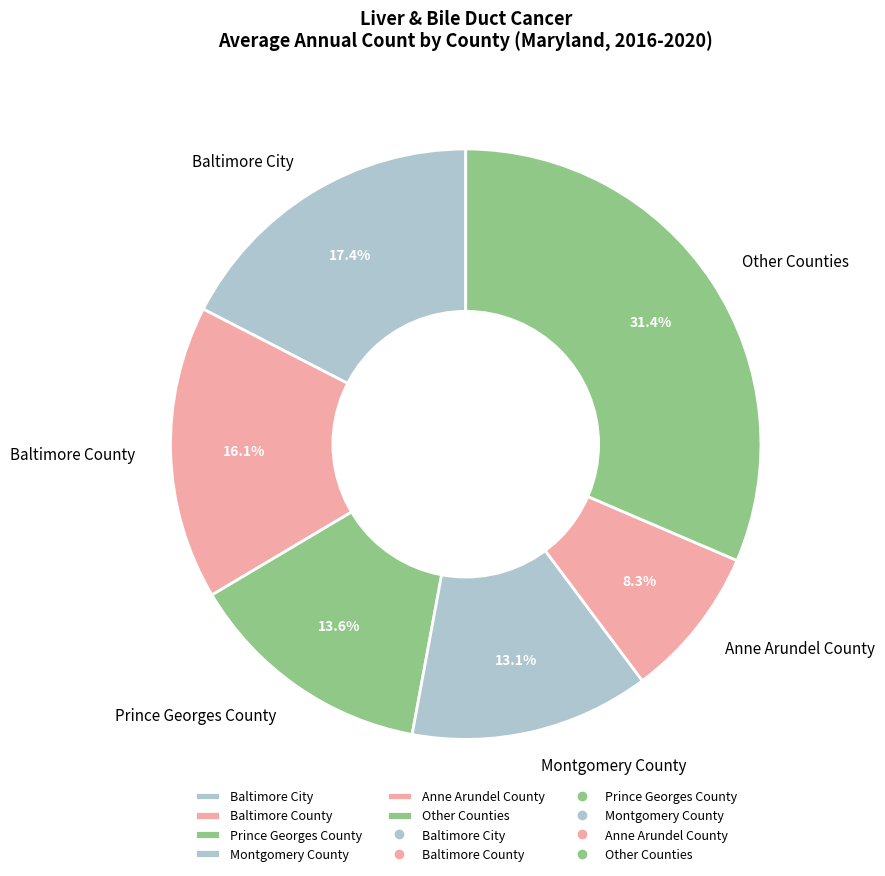

Is there a majority slice in this chart?

No